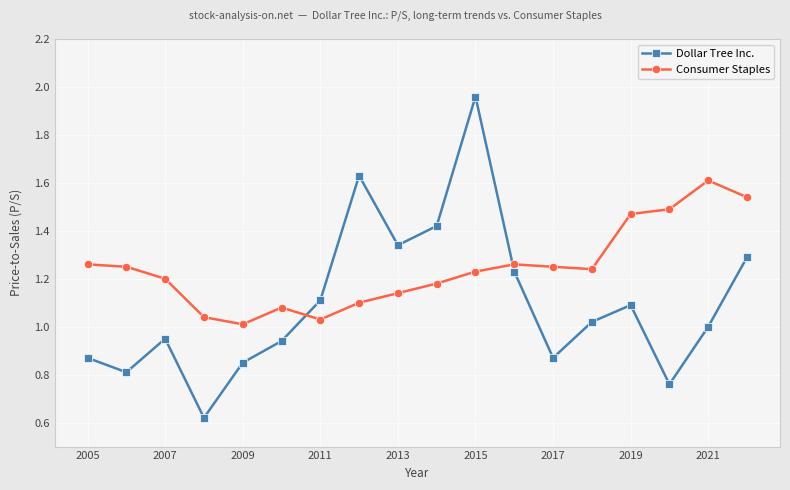

Count the number of categories in the chart.

18